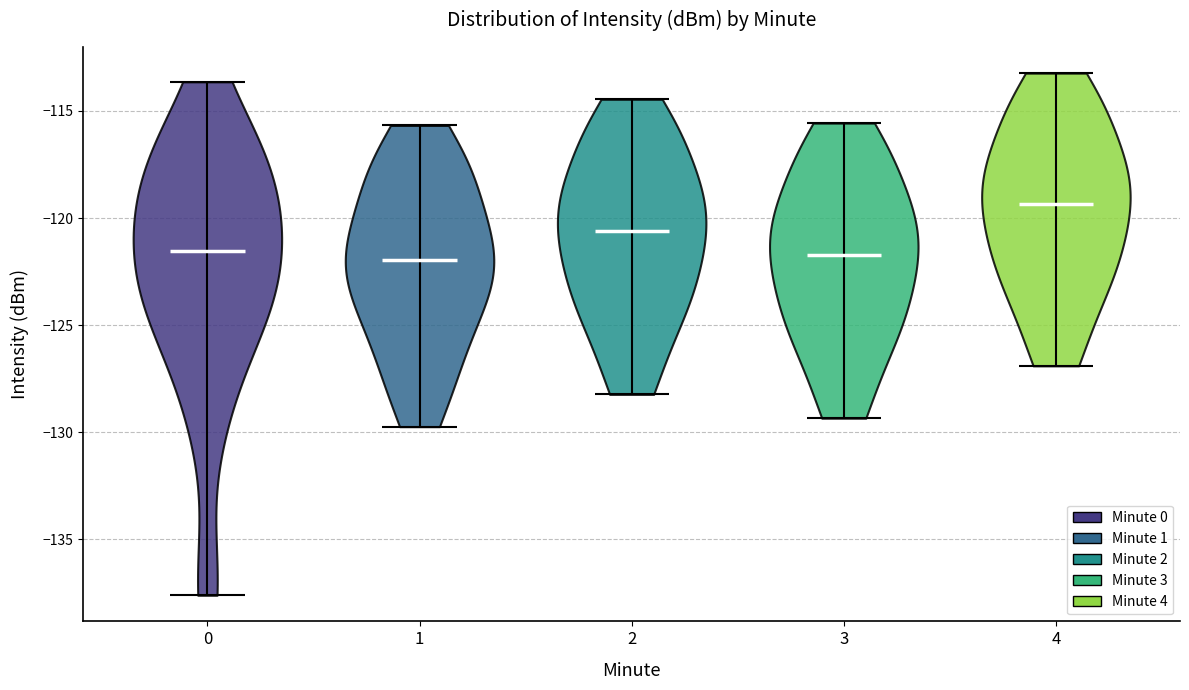

Reading left to right, read every violin against the y-axis: where its median line is, and the lowest and highest points it reaches. The values are not printed on the chart, so give them approximately, as read against the axis.

0: median line -121.5, lowest point -137.5, highest point -113.5
1: median line -122.0, lowest point -129.5, highest point -115.5
2: median line -120.5, lowest point -128.0, highest point -114.5
3: median line -121.5, lowest point -129.5, highest point -115.5
4: median line -119.5, lowest point -127.0, highest point -113.0